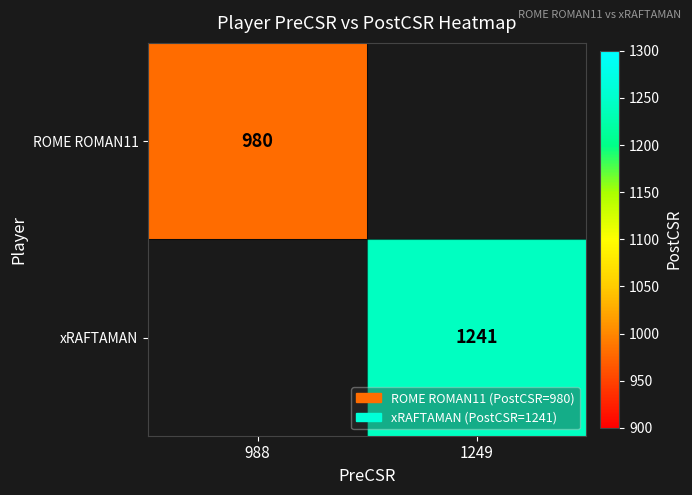

Is it true that ROME ROMAN11 equals 980 at 988?

True